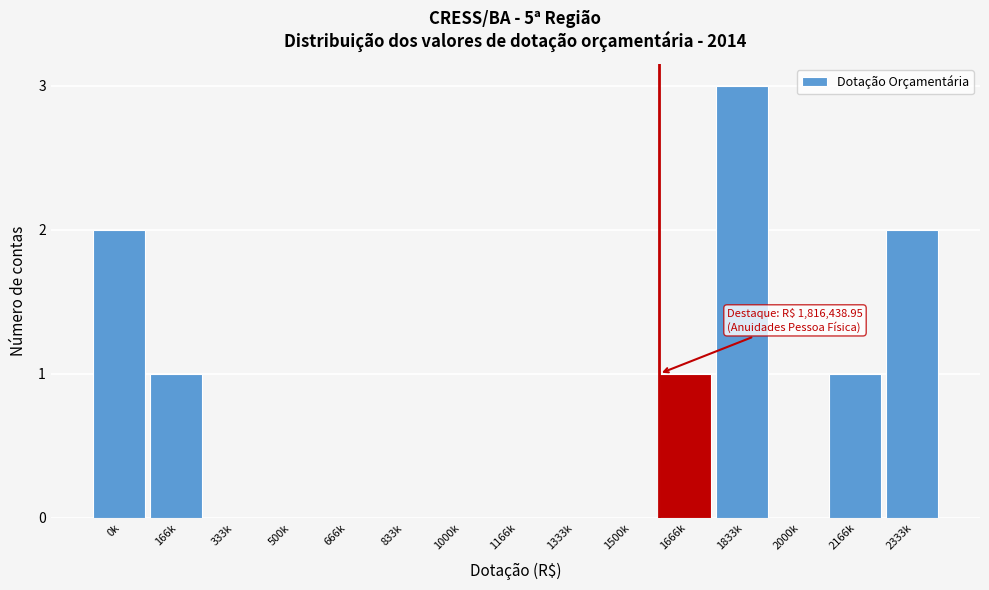

Reading left to right, what are all the values shown in this chart?

0k=2	166k=1	333k=0	500k=0	666k=0	833k=0	1000k=0	1166k=0	1333k=0	1500k=0	1666k=1	1833k=3	2000k=0	2166k=1	2333k=2